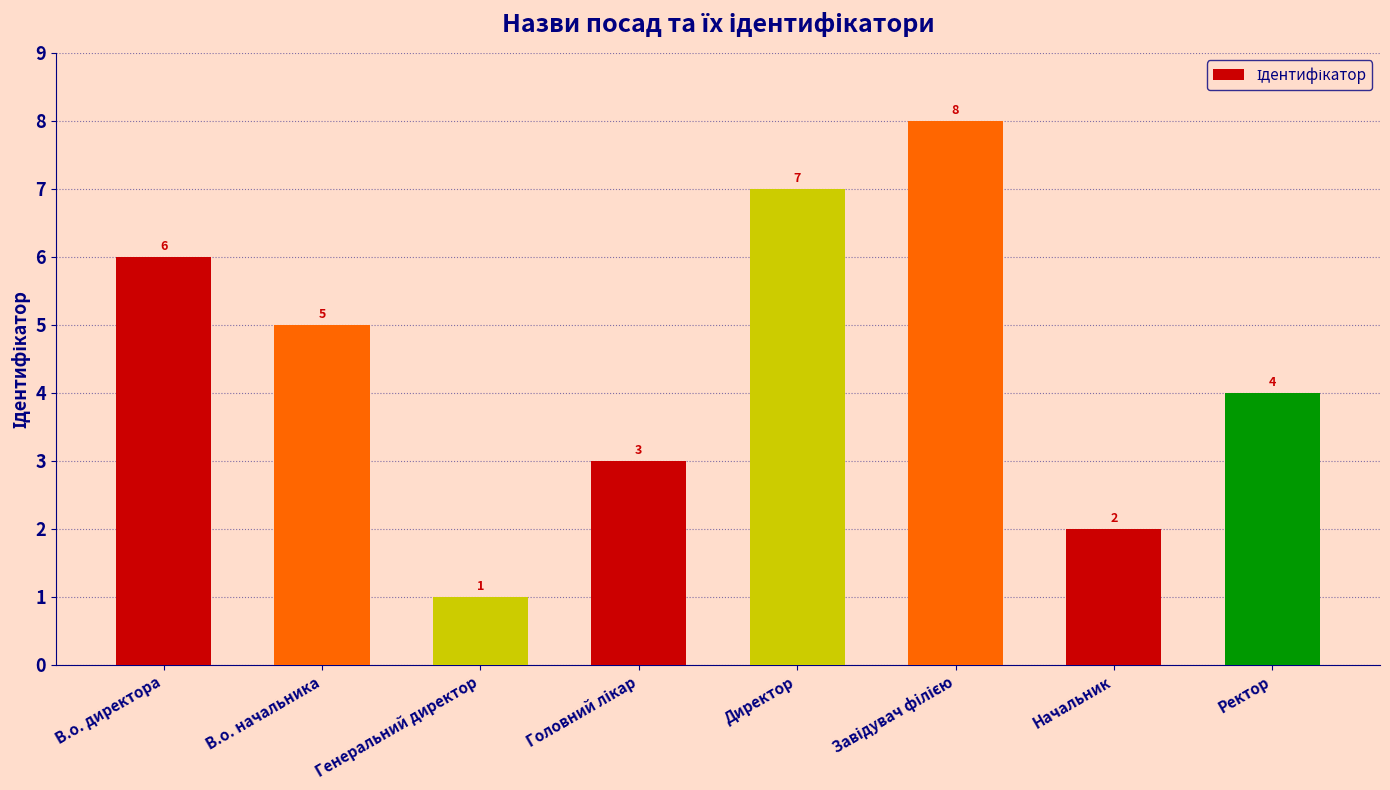

How many data points are less than 5?

4